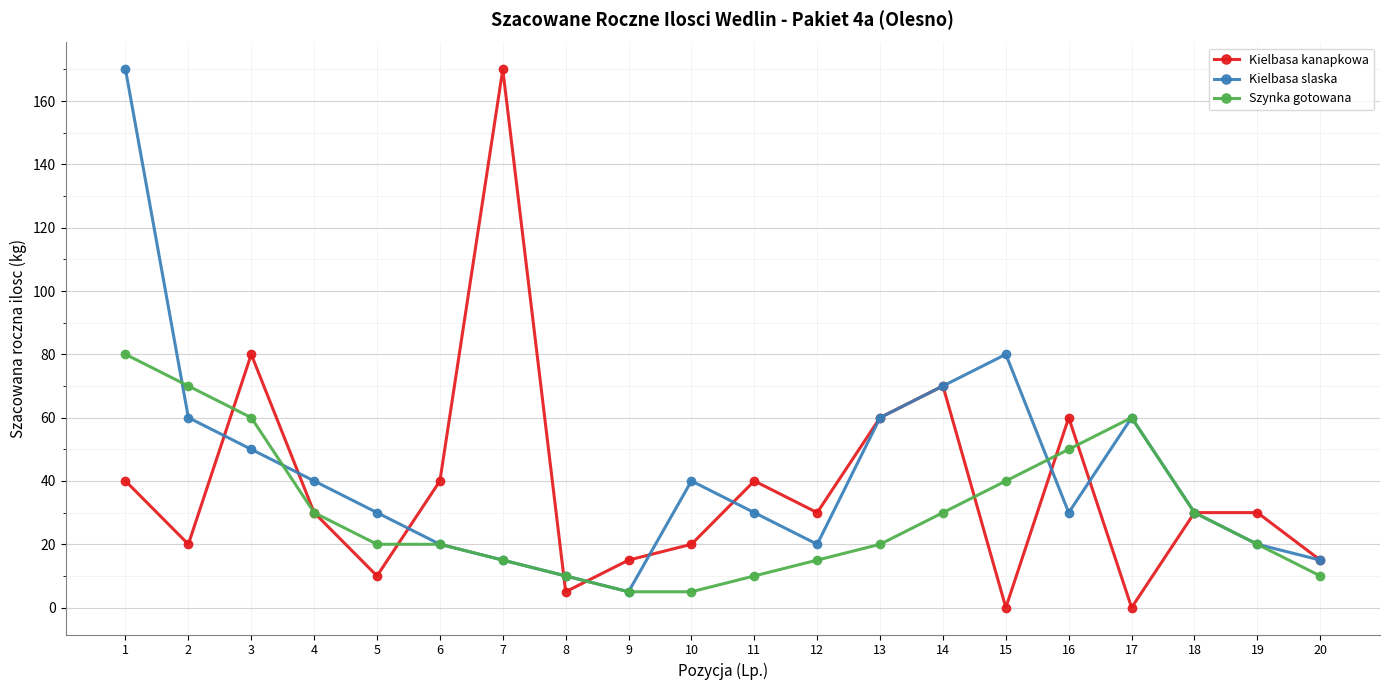

What are all the series names shown in the legend?

Kielbasa kanapkowa, Kielbasa slaska, Szynka gotowana